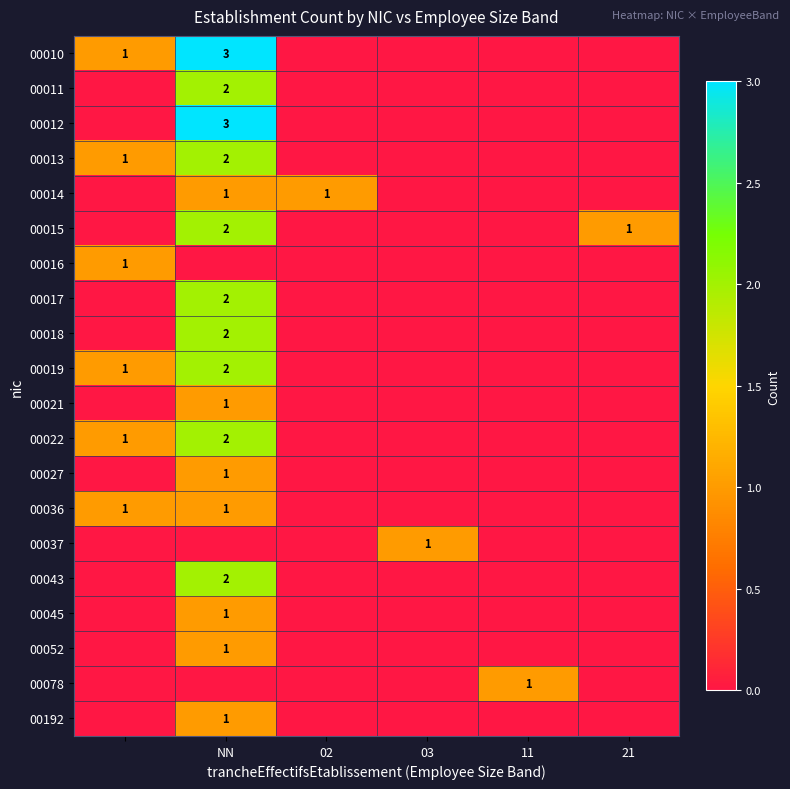

How many distinct data groups are displayed?

20